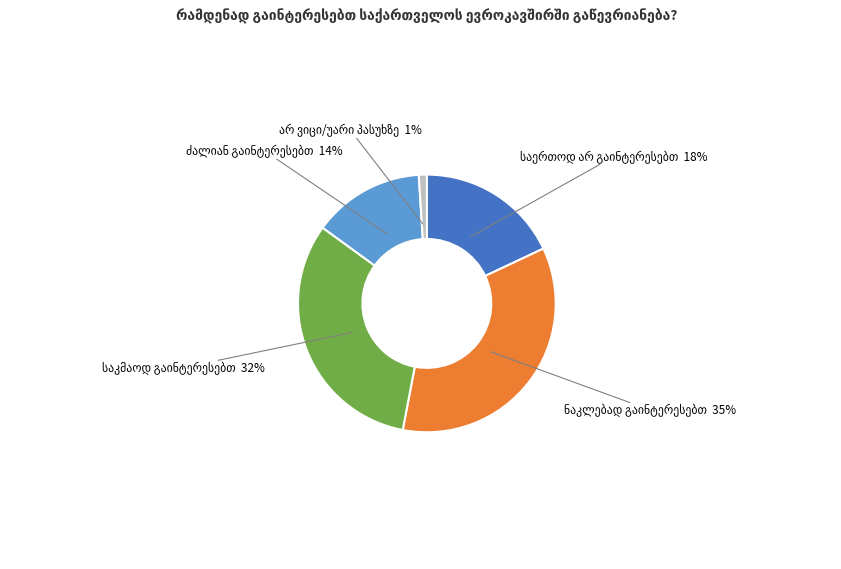

Is there any slice that represents more than half of the pie?

No